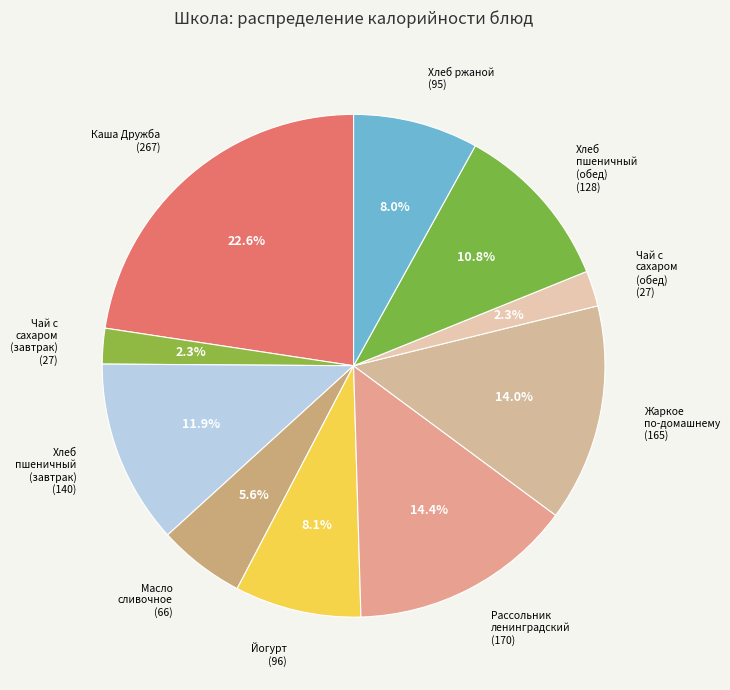

How many slices are in this pie chart?

10